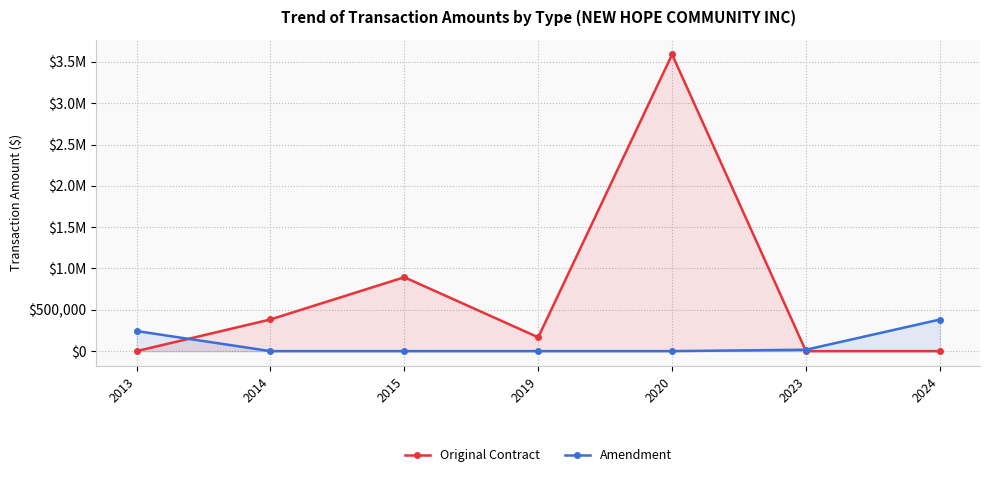

How many categories are shown in the chart?

7